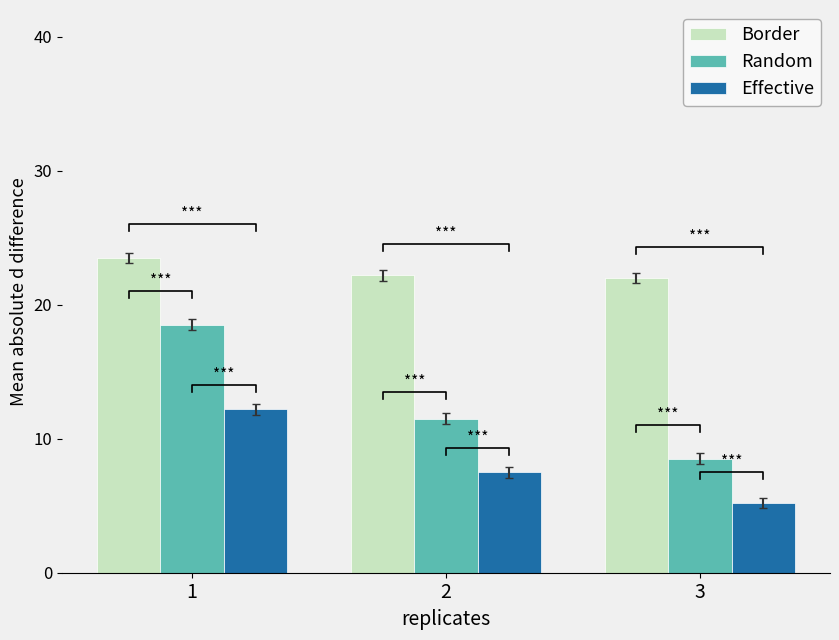

What is the difference between the maximum and minimum values in the Effective series?

7.0